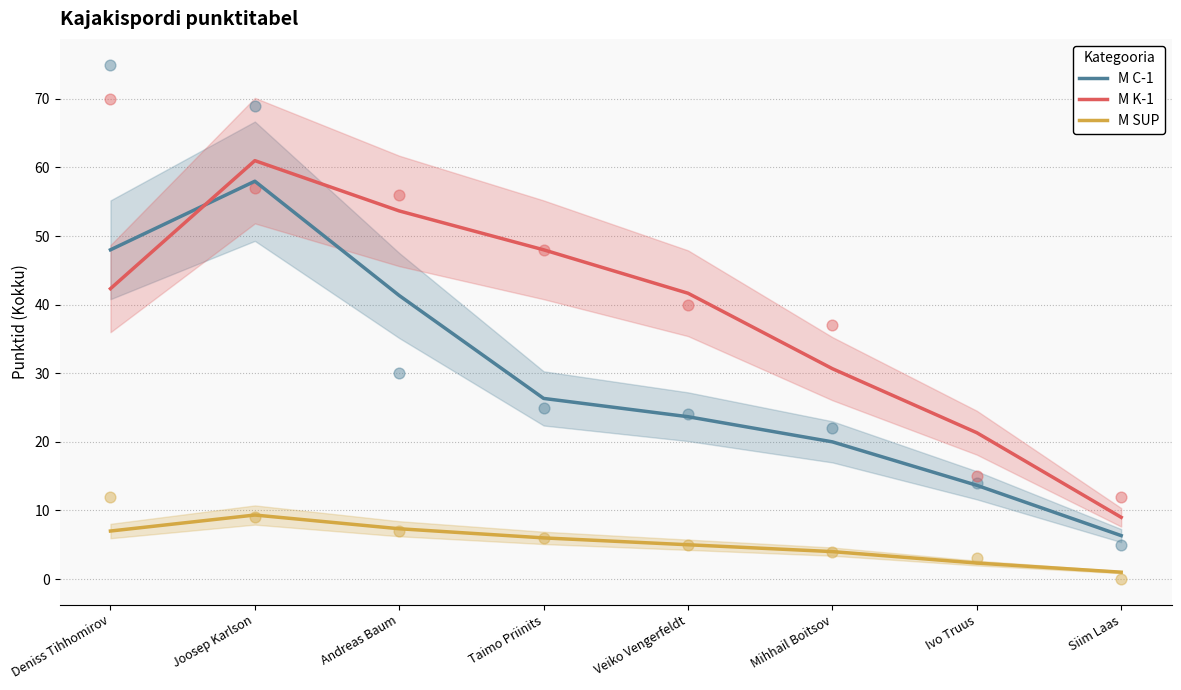

Which series contains the highest Y value?

M K-1